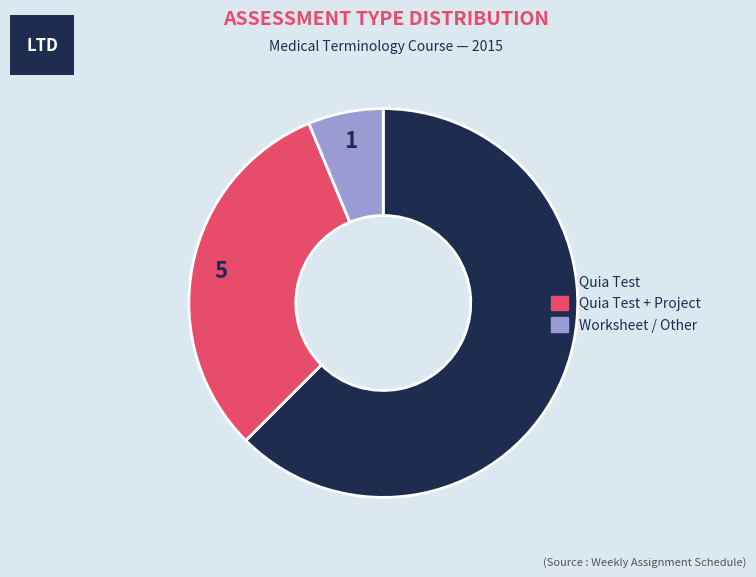

Is there any slice that represents more than half of the pie?

Yes